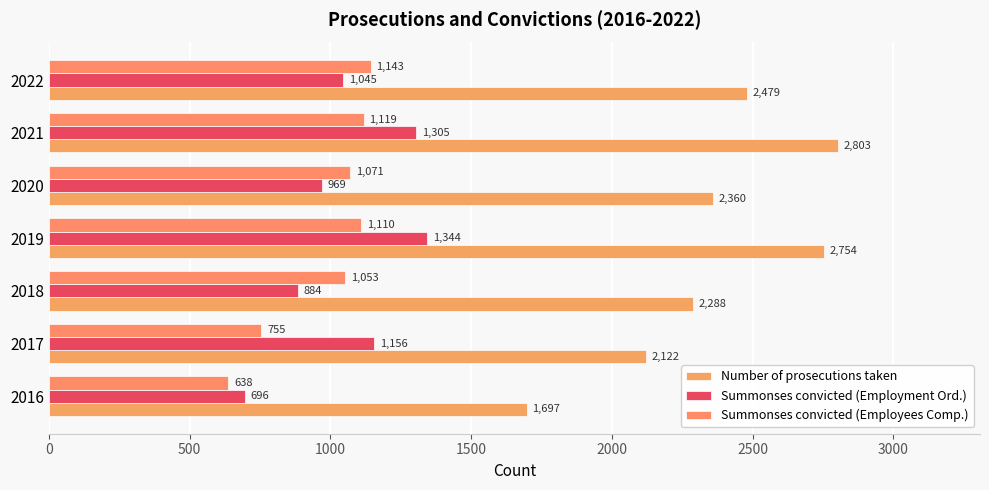

How many data points in Summonses convicted (Employees Comp.) are less than 1071?

3